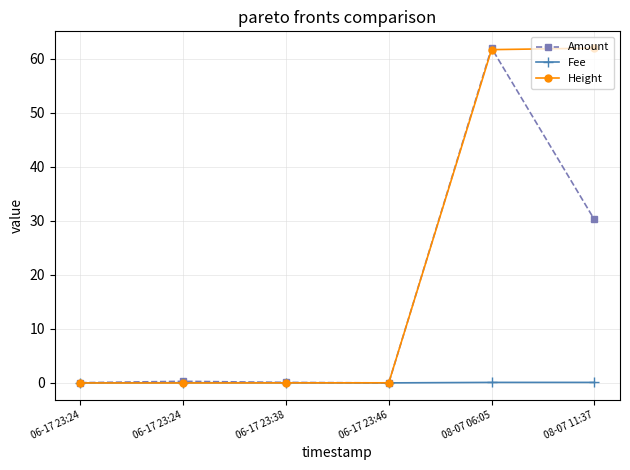

The value of Amount at 06-17 23:46 is -30.0. True or false?

False